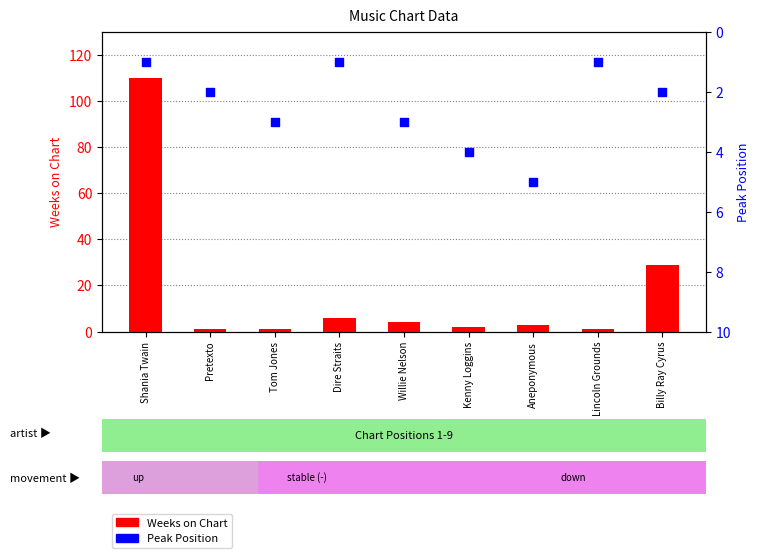

Which series contains the highest Y value?

Weeks on Chart